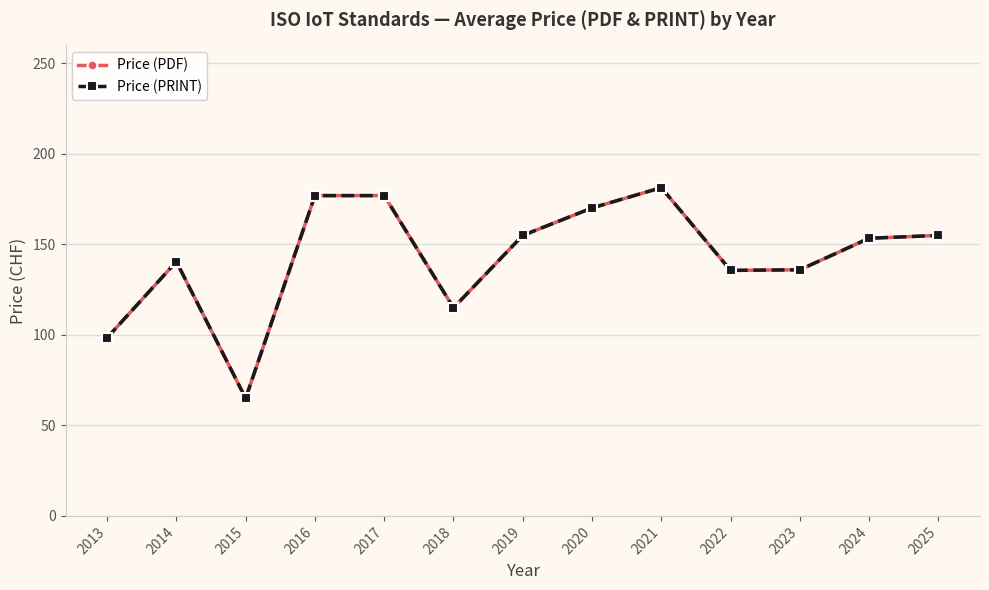

True or false: Price (PRINT) and Price (PDF) intersect in this chart.

False